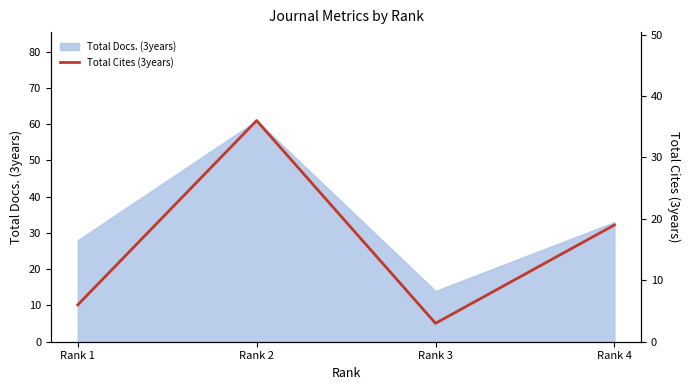

What is the ratio of the value at Rank 1 to the value at Rank 3?

2.0